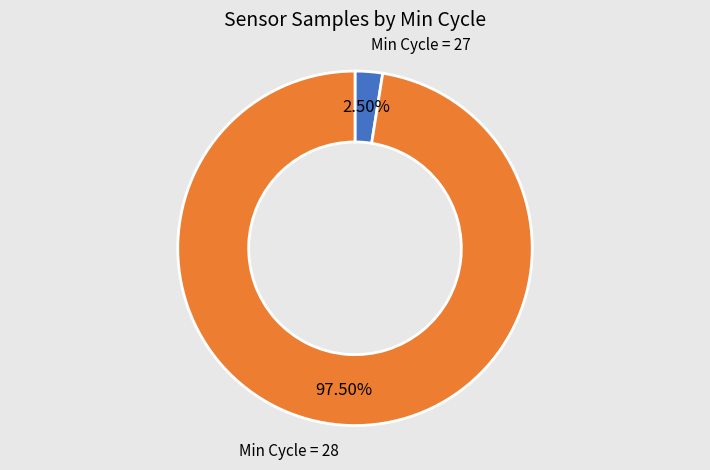

How many slices are in this pie chart?

2